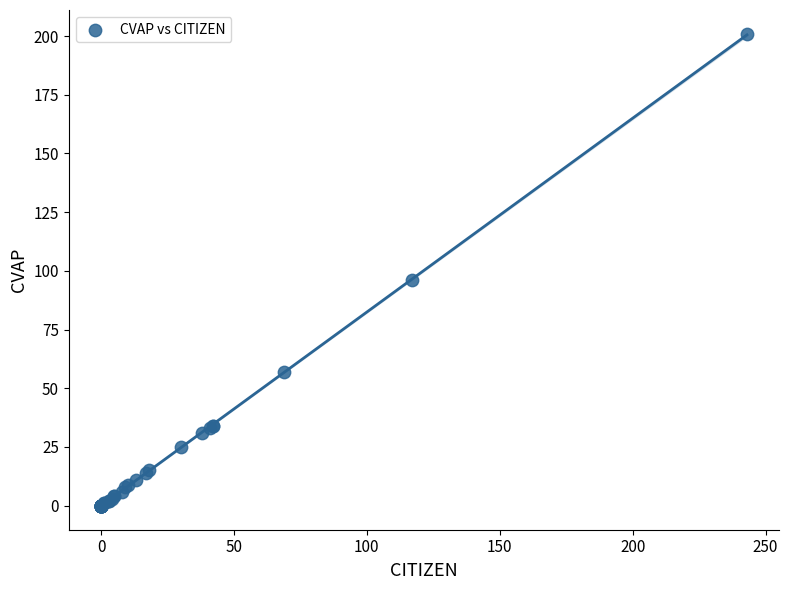

What Y value in the scatter plot is closest to 100?

96